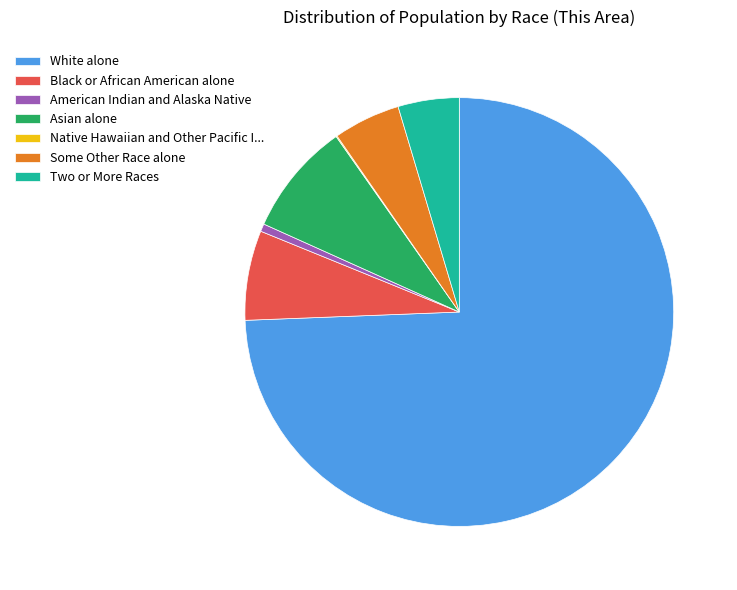

What is the ratio of the value at Asian alone to the value at Two or More Races?

1.9